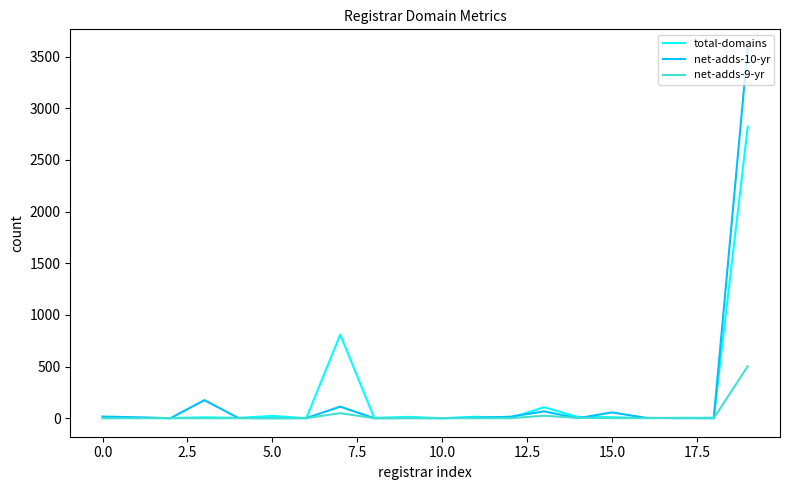

Rank the series by their maximum value, from highest to lowest.

net-adds-10-yr, total-domains, net-adds-9-yr